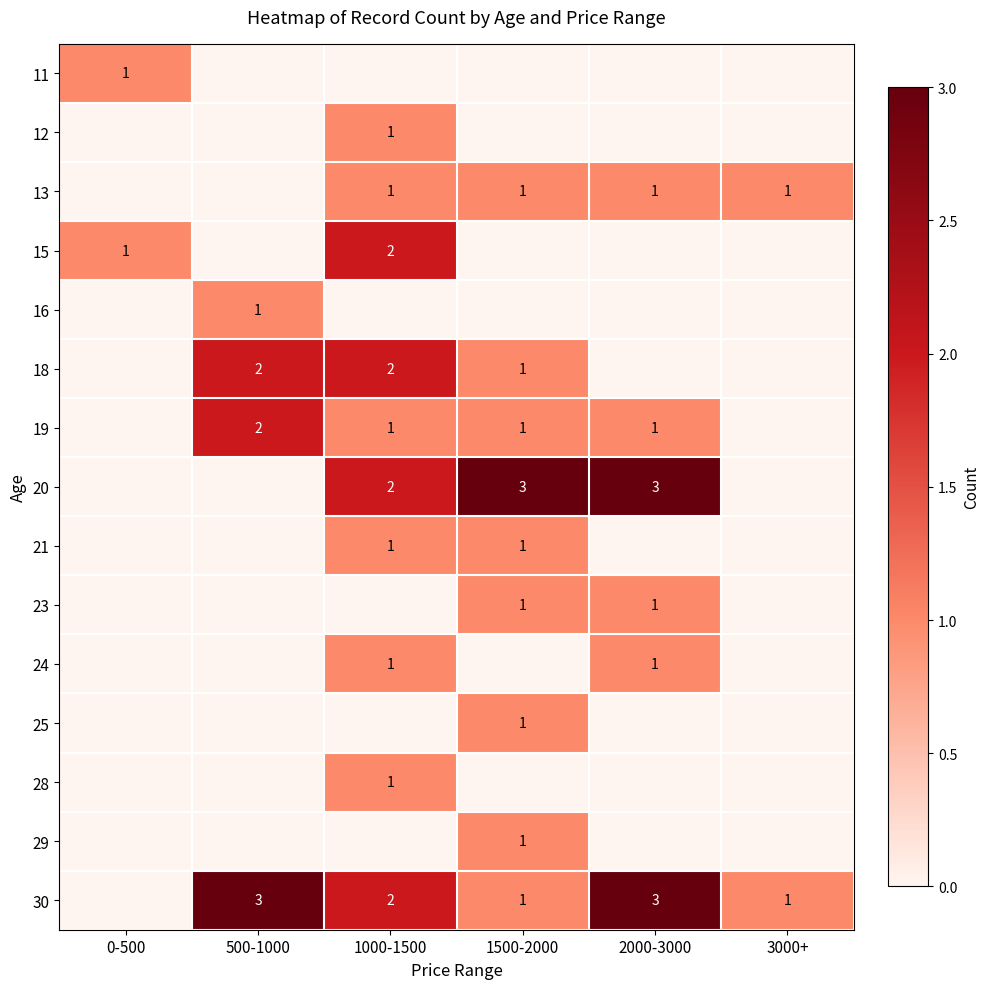

What is the total value across all series at 500-1000?

8